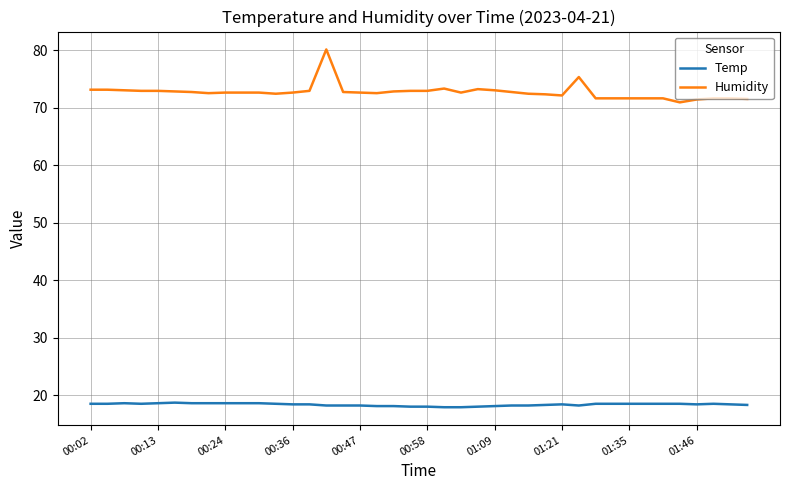

Which series has the largest total across all categories?

Humidity